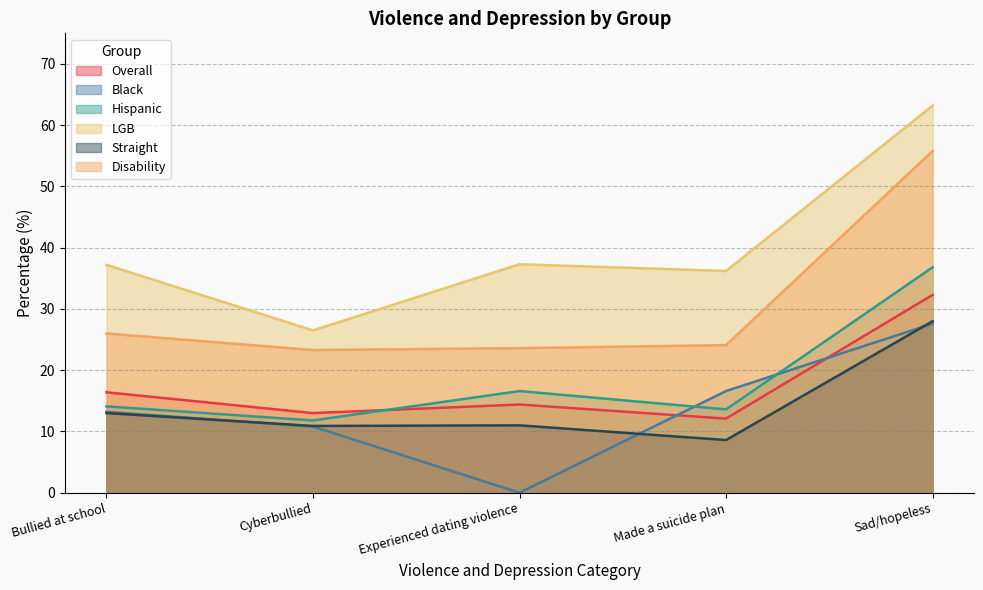

What value does the Disability series have at Cyberbullied?

23.3